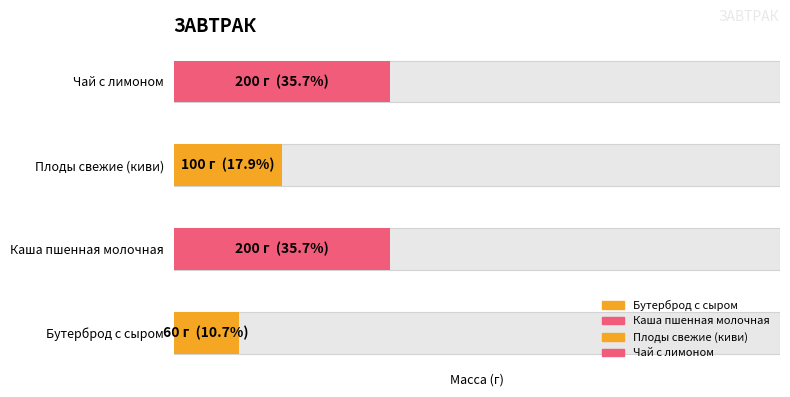

What is the sum of all values?

560